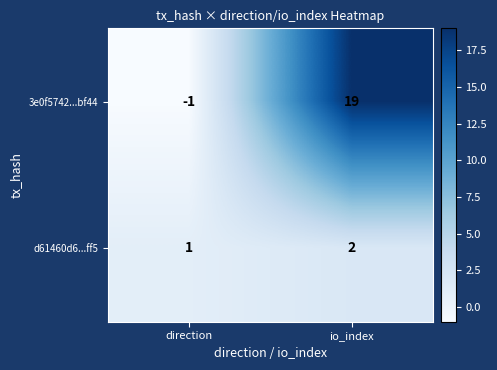

Reading left to right, extract all data points from this chart.

3e0f5742...bf44: -1	19
d61460d6...ff5: 1	2